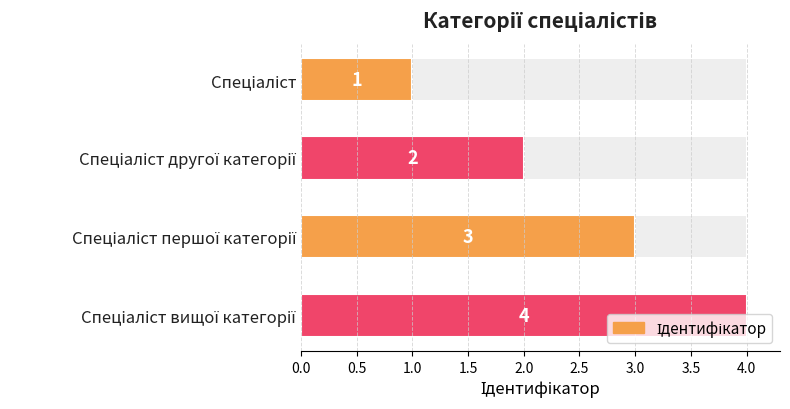

What is the smallest value displayed?

1